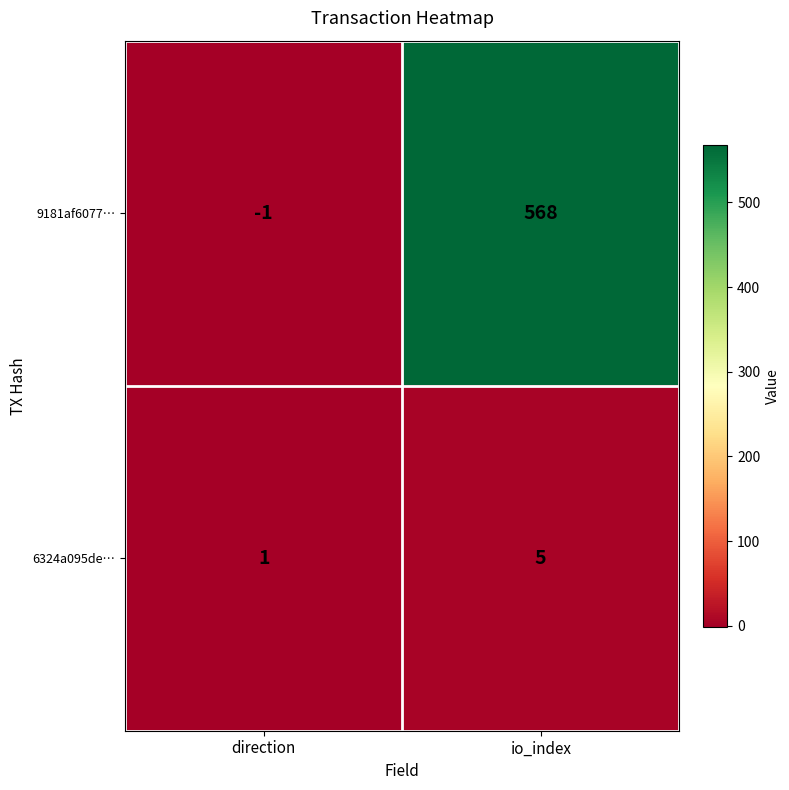

Rank the series by their average value, from highest to lowest.

9181af6077…, 6324a095de…